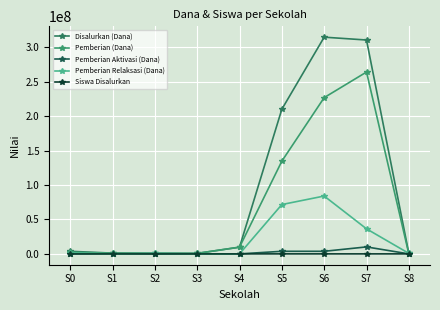

What value does the Siswa Disalurkan series have at S1?

2